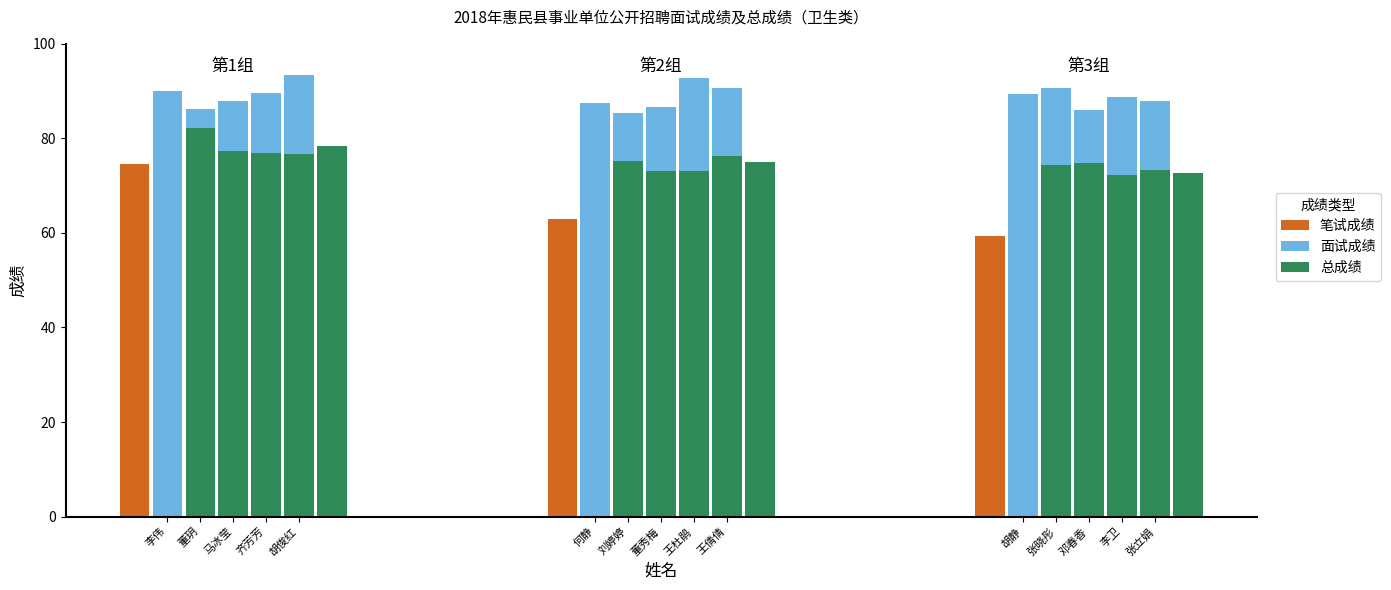

Is it true that 总成绩 equals 78.3 at 胡俊红?

True